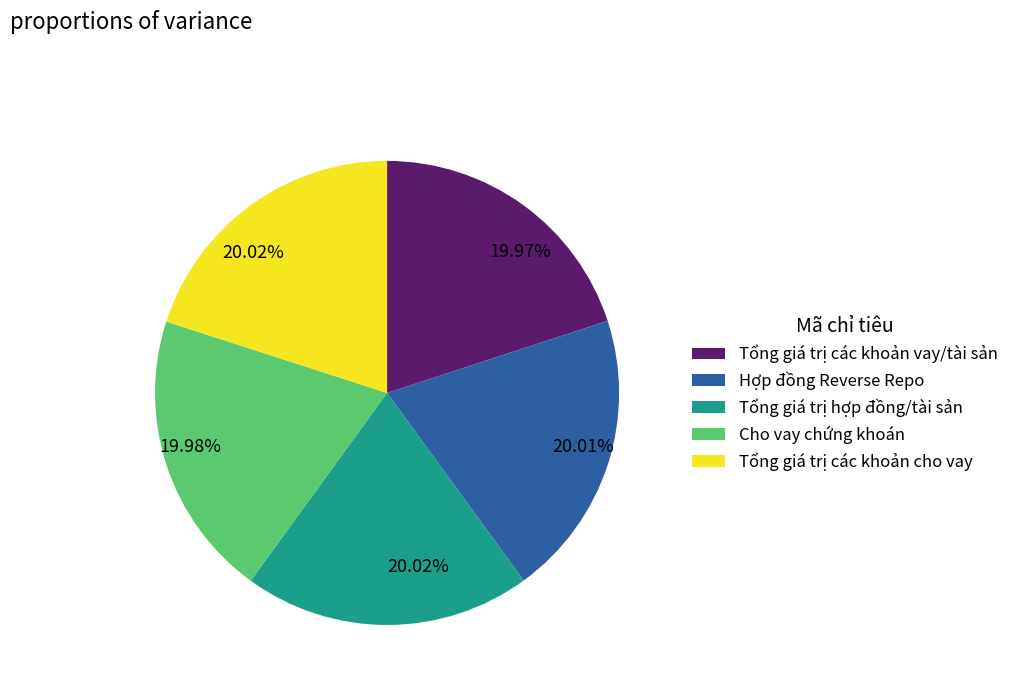

The Cho vay chứng khoán slice represents 1% of the pie. True or false?

False